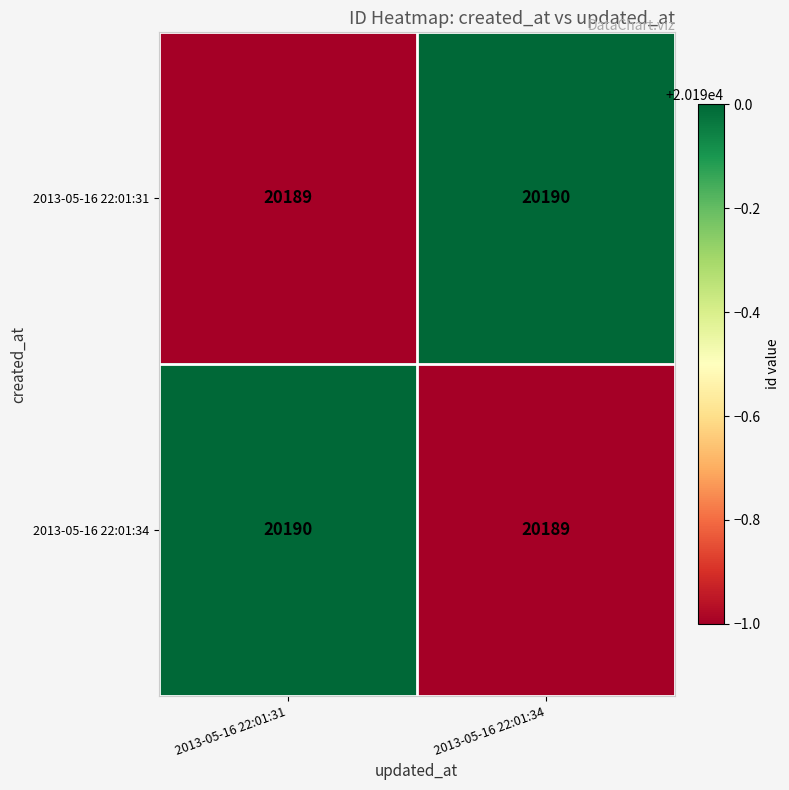

What is the approximate value of 2013-05-16 22:01:31 at 2013-05-16 22:01:31?

20189